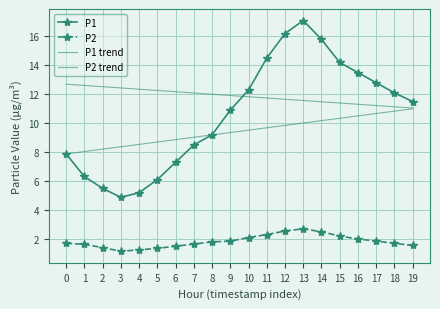

True or false: P2 has more than 0 points higher than both neighbors.

True